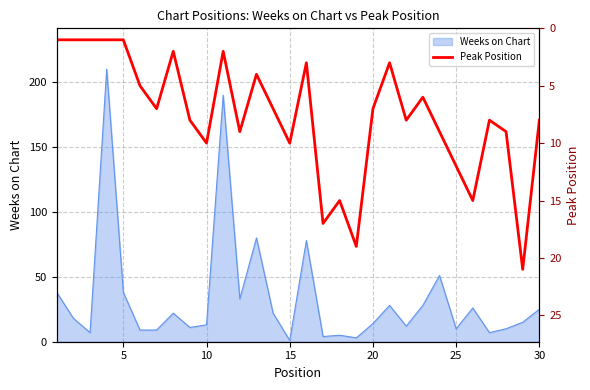

True or false: Weeks on Chart has a value of 14 at 20.

True